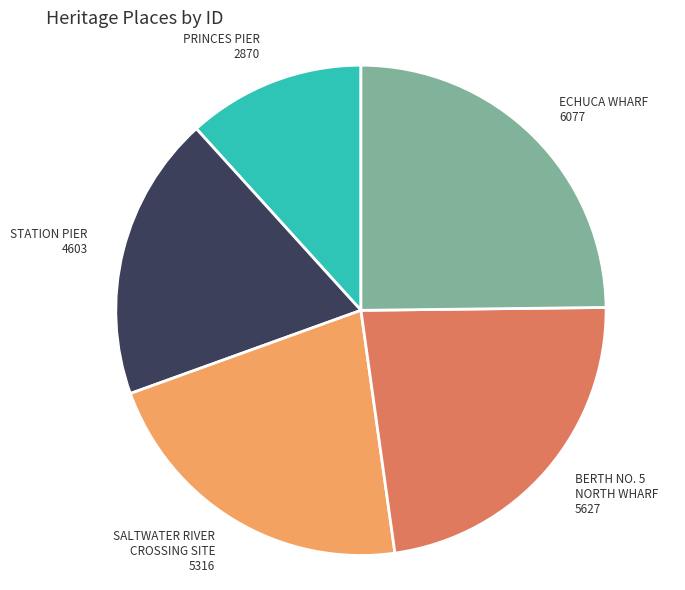

Is there a majority slice in this chart?

No